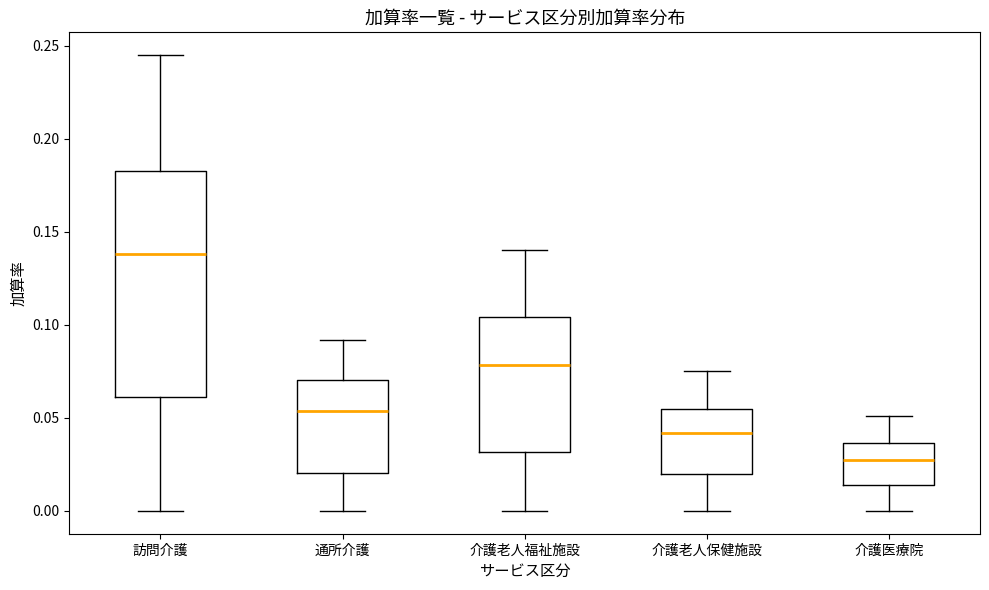

Comparing the boxes themselves (not the whiskers), which one is the tallest?

訪問介護